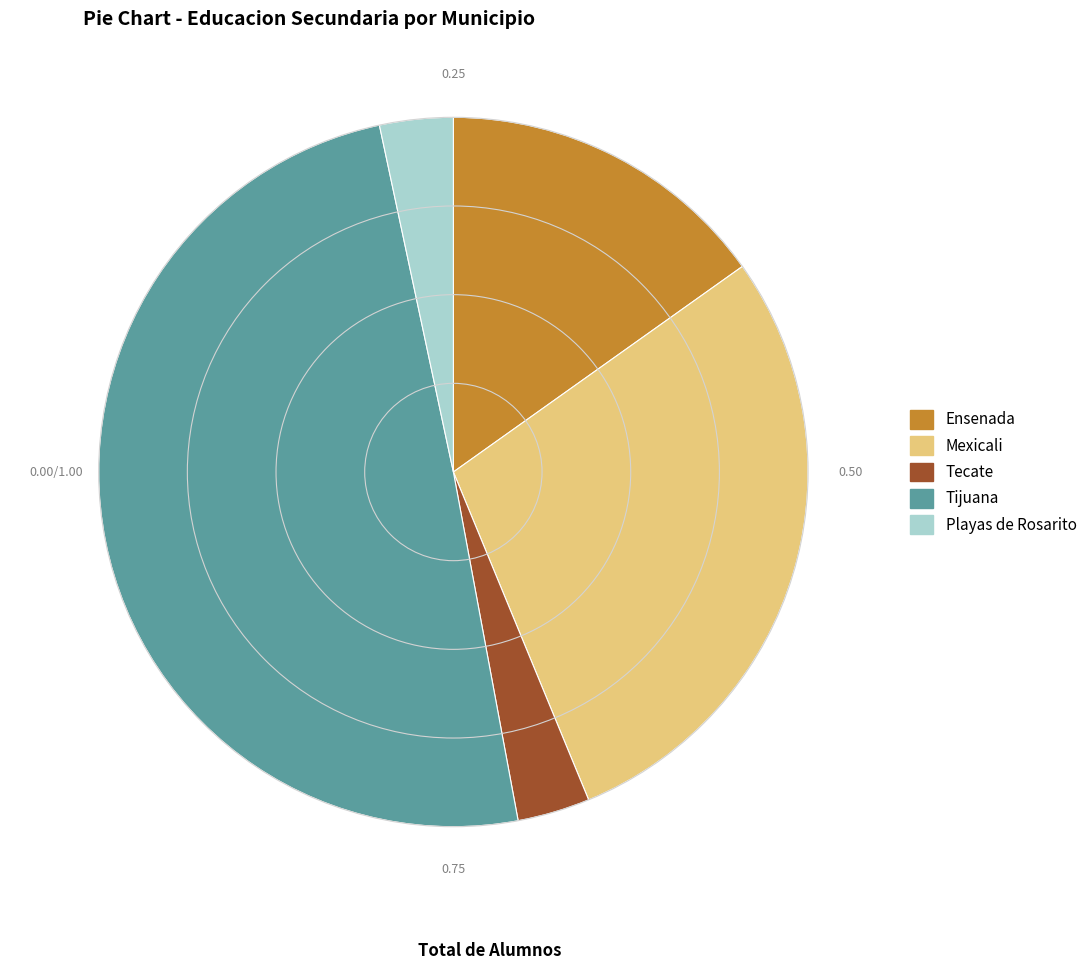

Between Ensenada and Tijuana, which is larger?

Tijuana